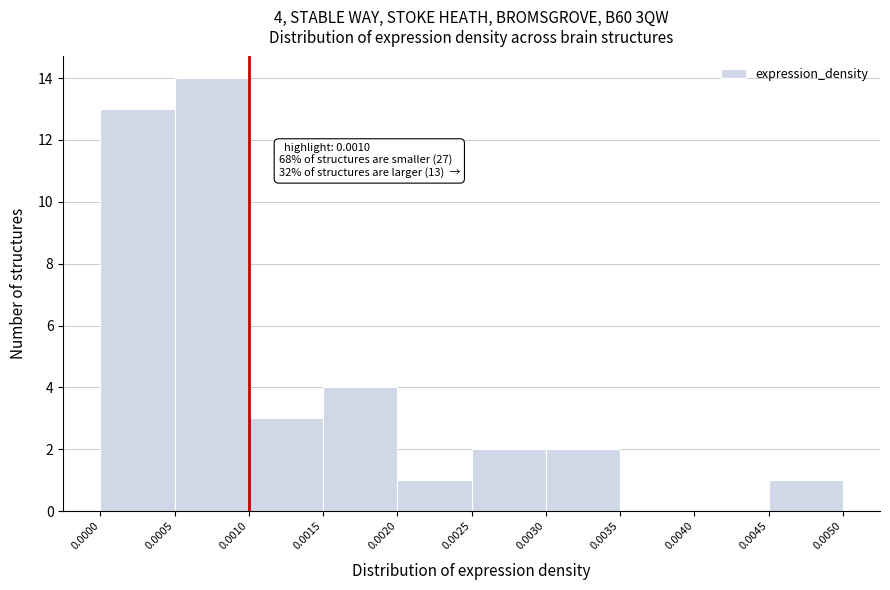

Over which range of the x-axis is the bar tallest?

0.0005 to 0.0010